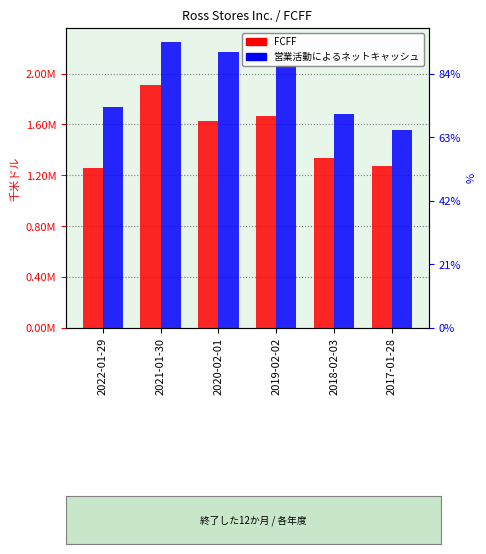

What is the sum of the 営業活動によるネットキャッシュ values at 2020-02-01 and 2021-01-30?

4417479